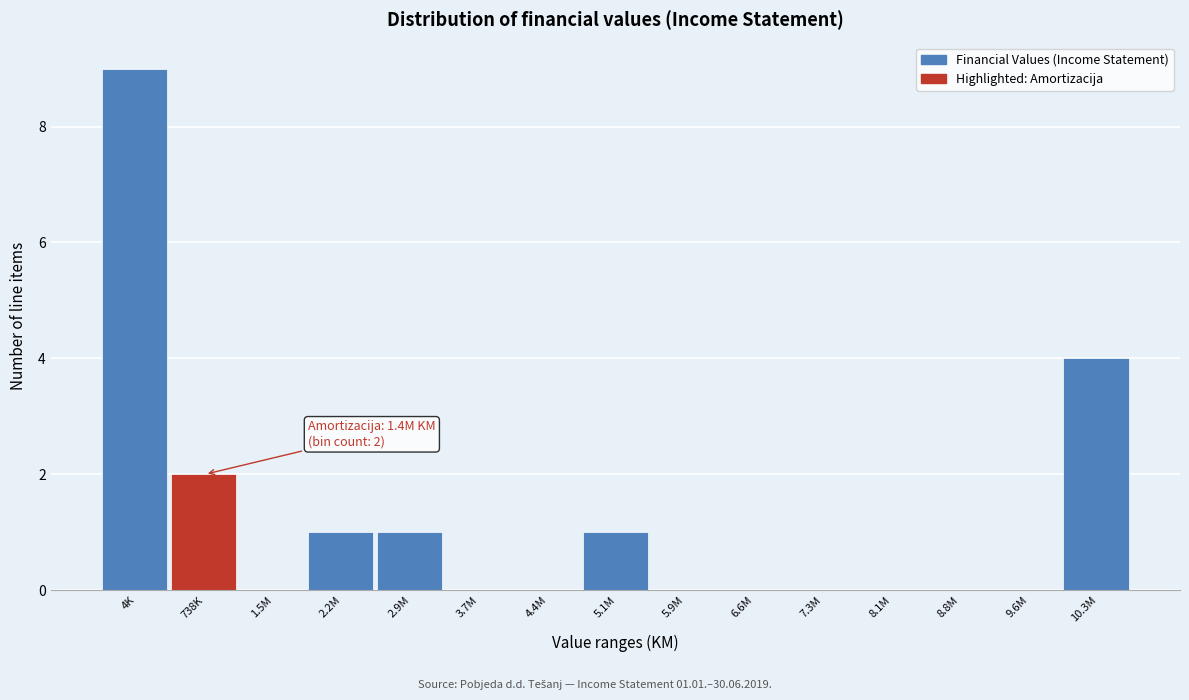

Reading right to left, list all the values displayed in this chart.

10.3M=4	9.6M=0	8.8M=0	8.1M=0	7.3M=0	6.6M=0	5.9M=0	5.1M=1	4.4M=0	3.7M=0	2.9M=1	2.2M=1	1.5M=0	738K=2	4K=9